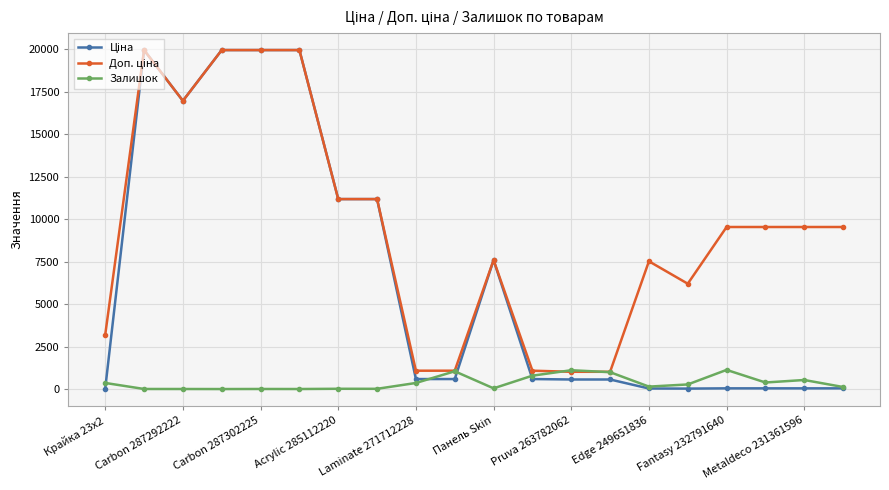

What is the greatest value displayed?

19964.2